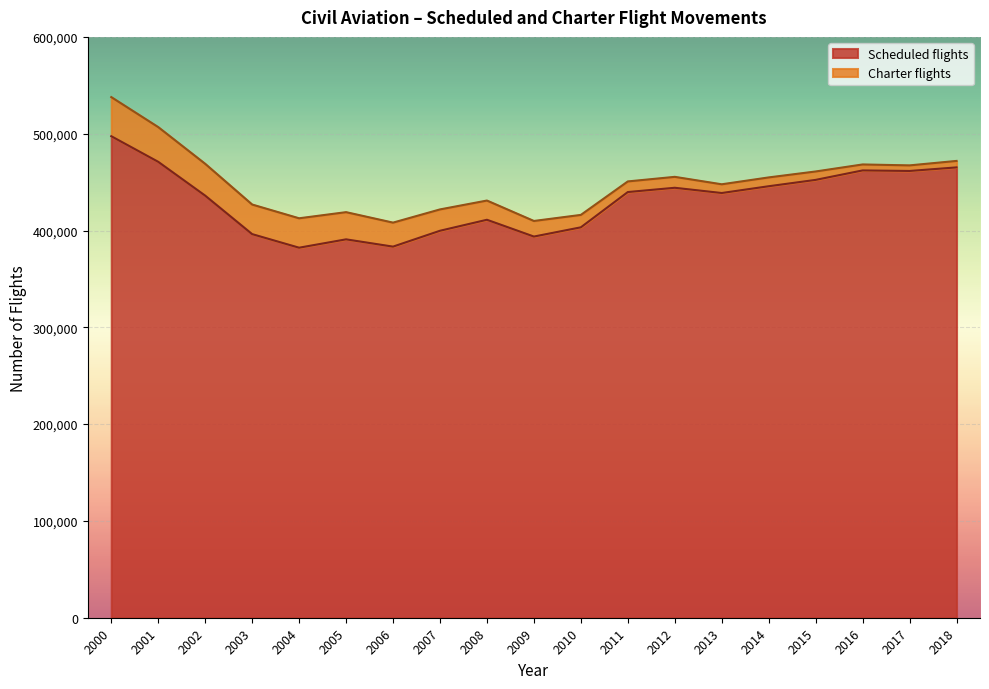

What is the value of the 12th point from the left?

439725